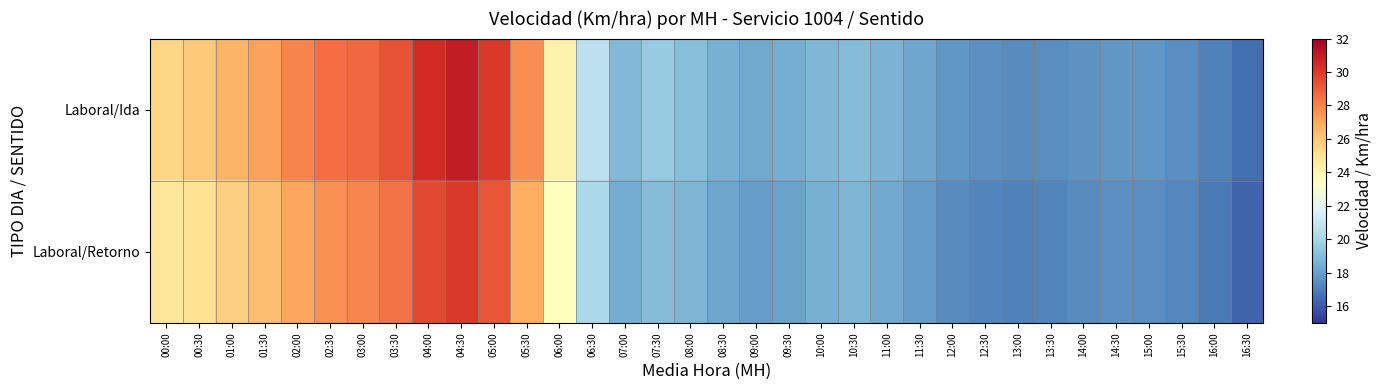

Reading left to right, transcribe all the data shown in this chart.

Laboral/Ida: 00:00=25.5	00:30=26.0	01:00=26.6	01:30=27.2	02:00=28.0	02:30=28.6	03:00=28.7	03:30=29.3	04:00=30.5	04:30=30.9	05:00=30.1	05:30=27.7	06:00=24.2	06:30=20.7	07:00=18.9	07:30=19.5	08:00=19.1	08:30=18.6	09:00=18.3	09:30=18.5	10:00=18.8	10:30=19.0	11:00=18.7	11:30=18.2	12:00=17.8	12:30=17.5	13:00=17.4	13:30=17.5	14:00=17.6	14:30=17.7	15:00=17.7	15:30=17.5	16:00=17.1	16:30=16.6
Laboral/Retorno: 00:00=24.8	00:30=25.1	01:00=25.7	01:30=26.3	02:00=27.1	02:30=27.6	03:00=27.9	03:30=28.4	04:00=29.6	04:30=30.0	05:00=29.2	05:30=26.8	06:00=23.5	06:30=20.1	07:00=18.4	07:30=19.0	08:00=18.7	08:30=18.2	09:00=18.0	09:30=18.1	10:00=18.5	10:30=18.7	11:00=18.3	11:30=17.9	12:00=17.4	12:30=17.2	13:00=17.1	13:30=17.2	14:00=17.4	14:30=17.6	15:00=17.5	15:30=17.3	16:00=16.9	16:30=16.3